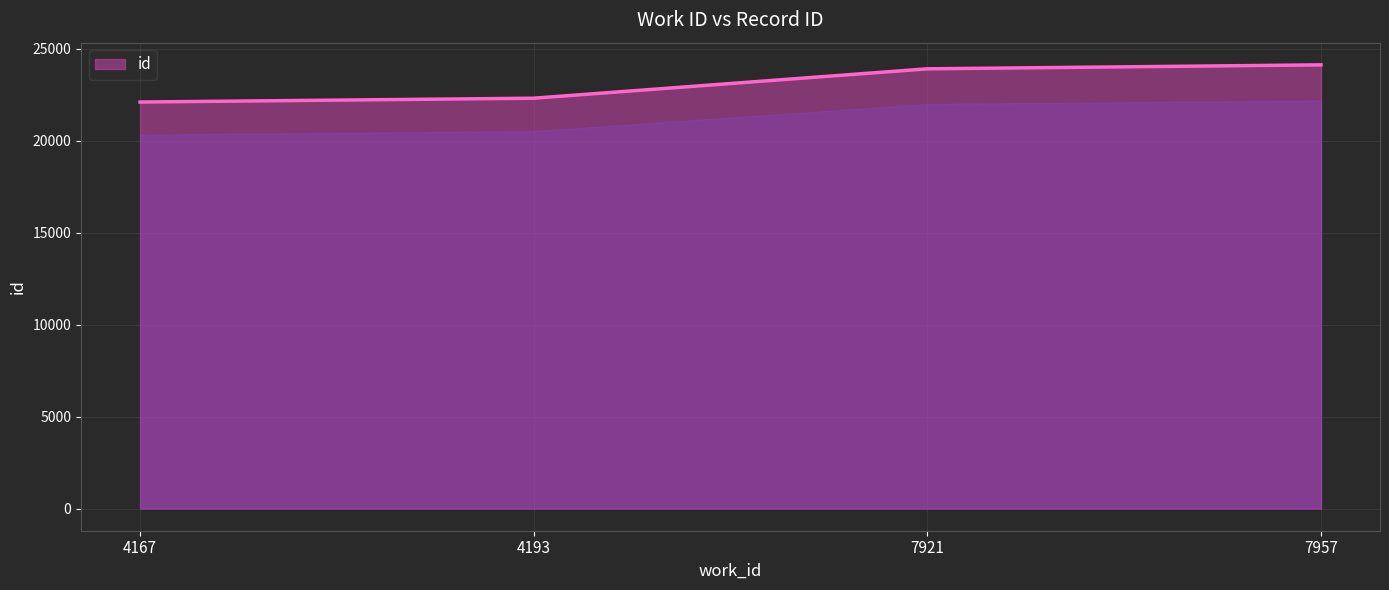

Does the chart display data point markers on the line(s)?

No